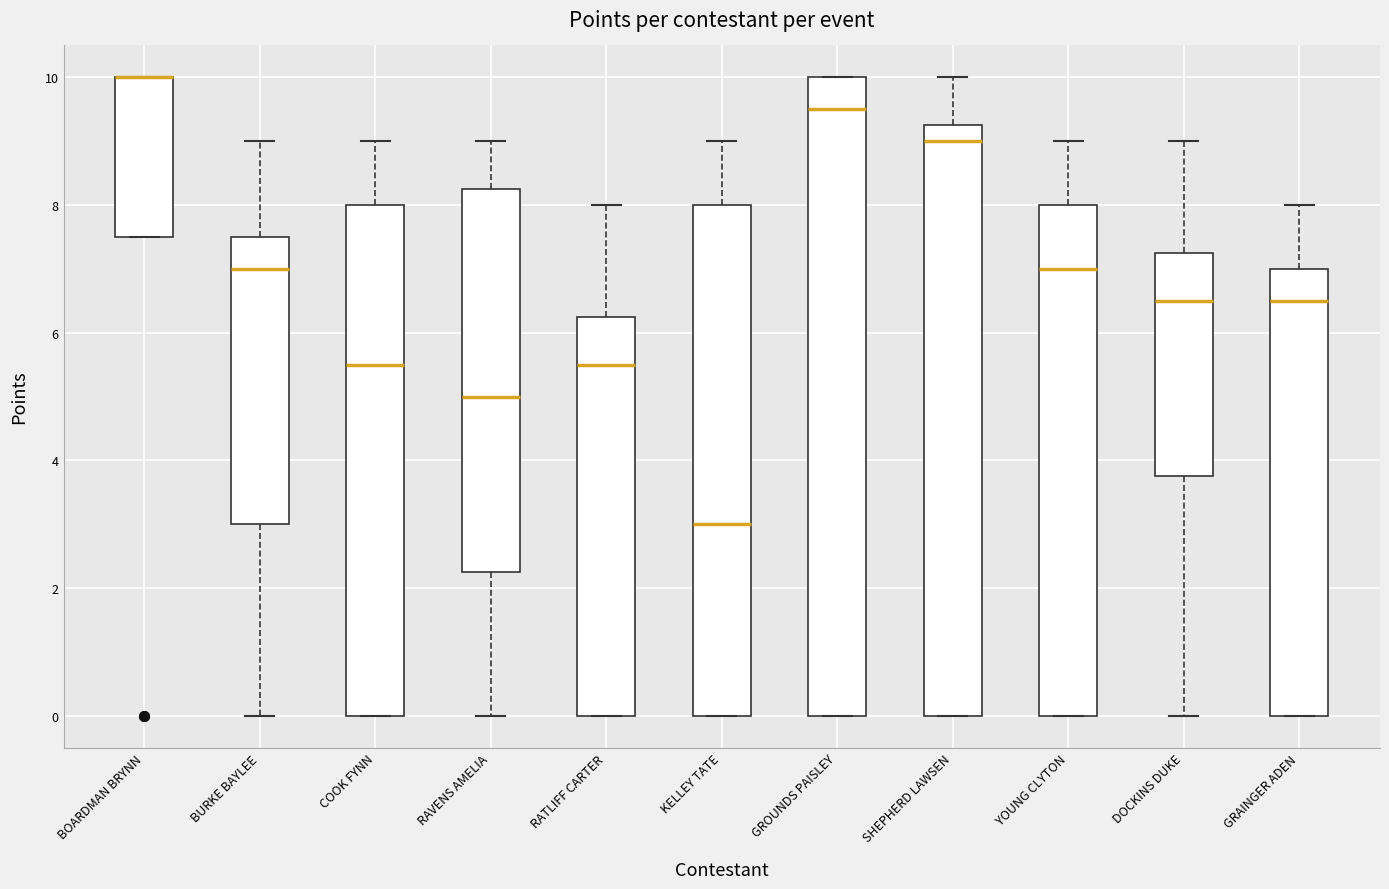

Reading left to right, read every box against the y-axis: the position of its median line, the range the box covers, and the ends of its whiskers. The values are not printed on the chart, so give them approximately, as read against the axis.

BOARDMAN BRYNN: median 10.0 (drawn on the box's upper edge), box 7.6 to 10.0, whiskers 7.6 to 10.0
BURKE BAYLEE: median 7.0, box 3.0 to 7.6, whiskers 0.0 to 9.0
COOK FYNN: median 5.6, box 0.0 to 8.0, whiskers 0.0 to 9.0
RAVENS AMELIA: median 5.0, box 2.2 to 8.2, whiskers 0.0 to 9.0
RATLIFF CARTER: median 5.6, box 0.0 to 6.2, whiskers 0.0 to 8.0
KELLEY TATE: median 3.0, box 0.0 to 8.0, whiskers 0.0 to 9.0
GROUNDS PAISLEY: median 9.6, box 0.0 to 10.0, whiskers 0.0 to 10.0
SHEPHERD LAWSEN: median 9.0, box 0.0 to 9.2, whiskers 0.0 to 10.0
YOUNG CLYTON: median 7.0, box 0.0 to 8.0, whiskers 0.0 to 9.0
DOCKINS DUKE: median 6.6, box 3.8 to 7.2, whiskers 0.0 to 9.0
GRAINGER ADEN: median 6.6, box 0.0 to 7.0, whiskers 0.0 to 8.0